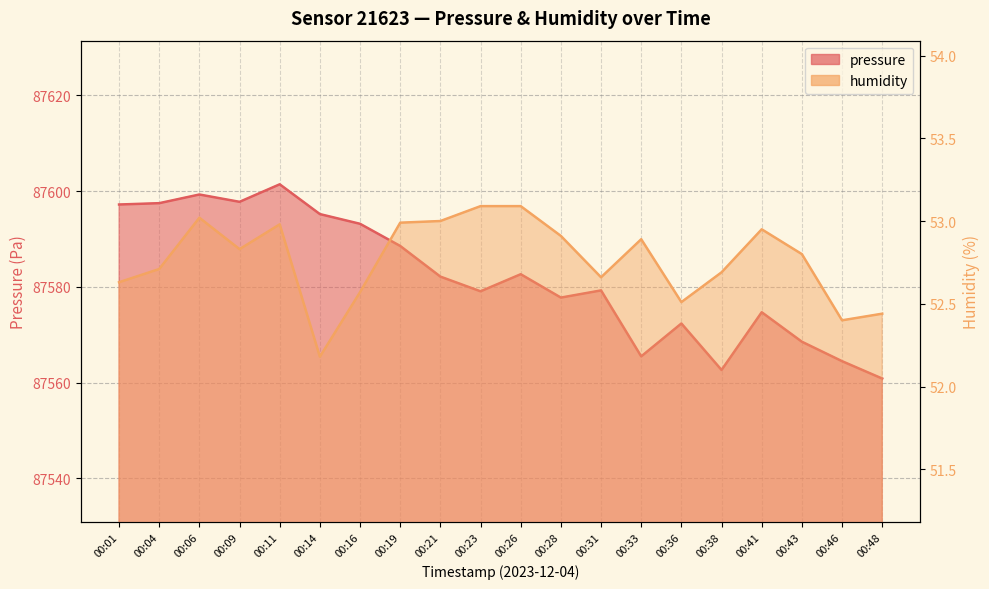

Rank the categories by humidity value from highest to lowest.

00:23, 00:26, 00:06, 00:21, 00:19, 00:11, 00:41, 00:28, 00:33, 00:09, 00:43, 00:04, 00:38, 00:31, 00:01, 00:16, 00:36, 00:48, 00:46, 00:14